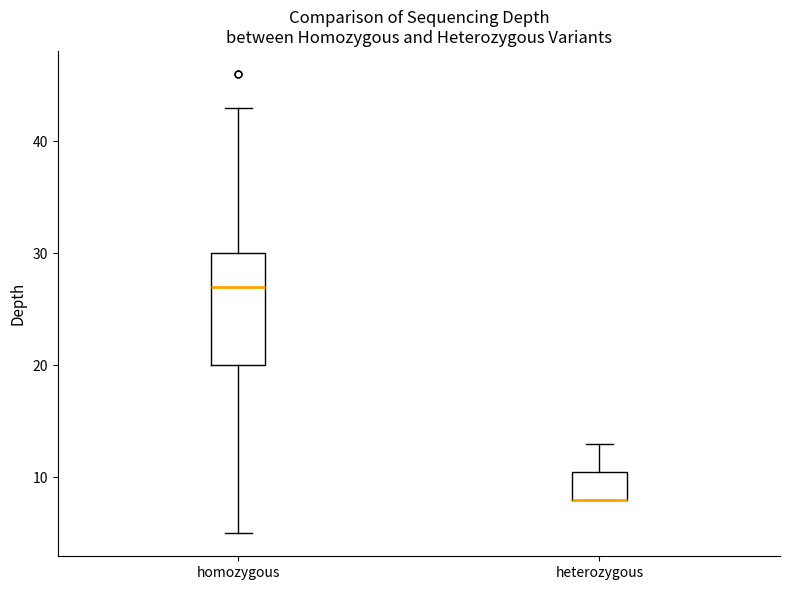

Where is the upper edge of the box for heterozygous on the y-axis? The values are not printed on the chart, so give them approximately, as read against the axis.

11